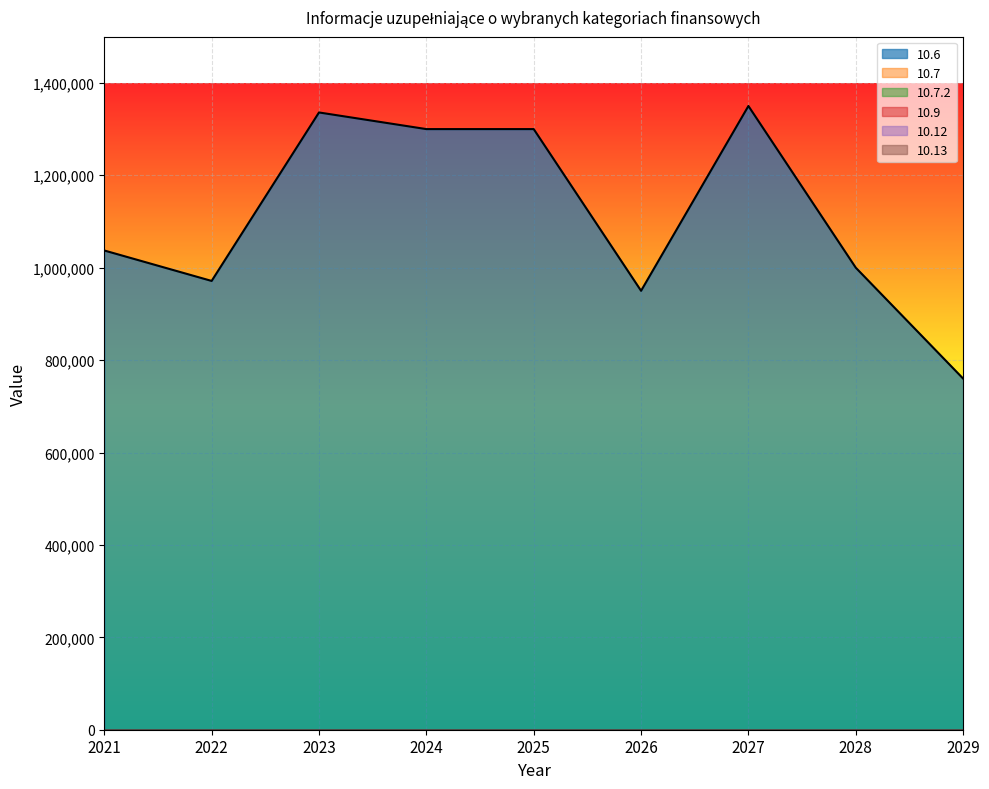

True or false: 10.13 and 10.7 intersect in this chart.

False